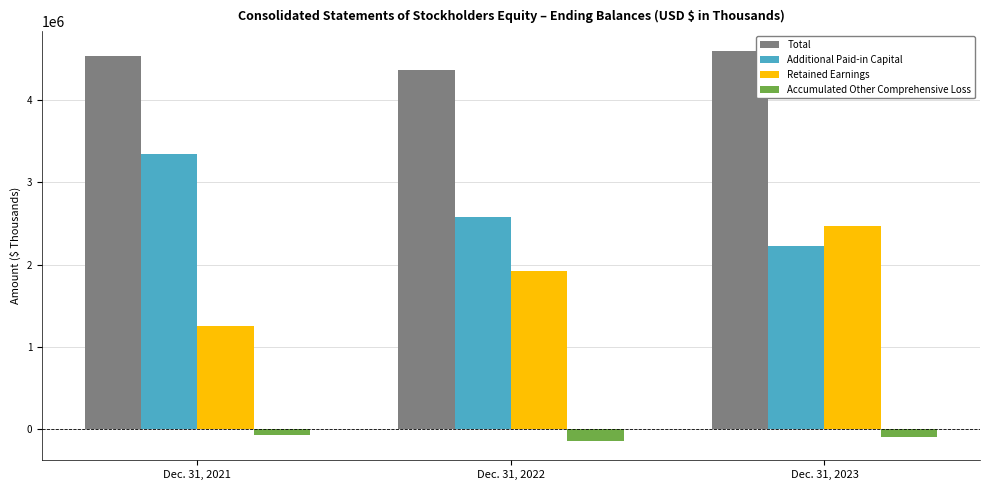

At which label does Additional Paid-in Capital reach its peak?

Dec. 31, 2021